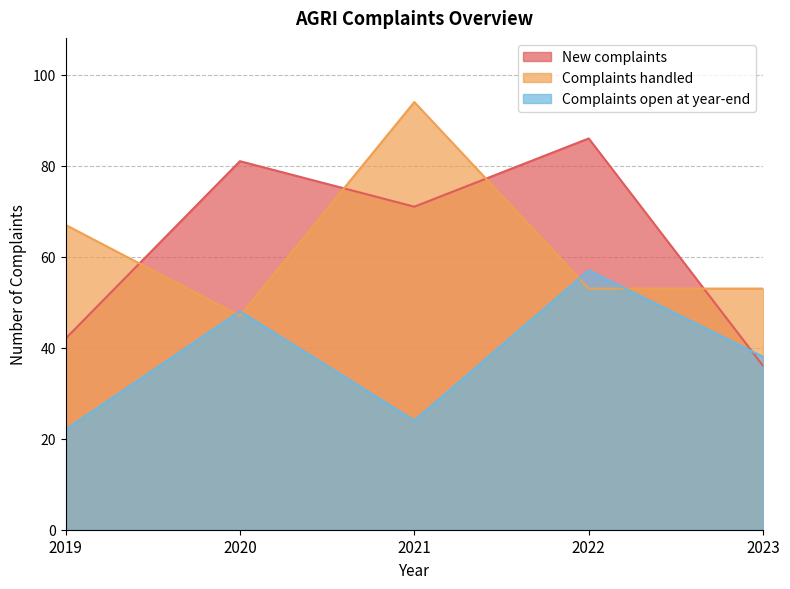

Which series has the largest range (max minus min)?

New complaints